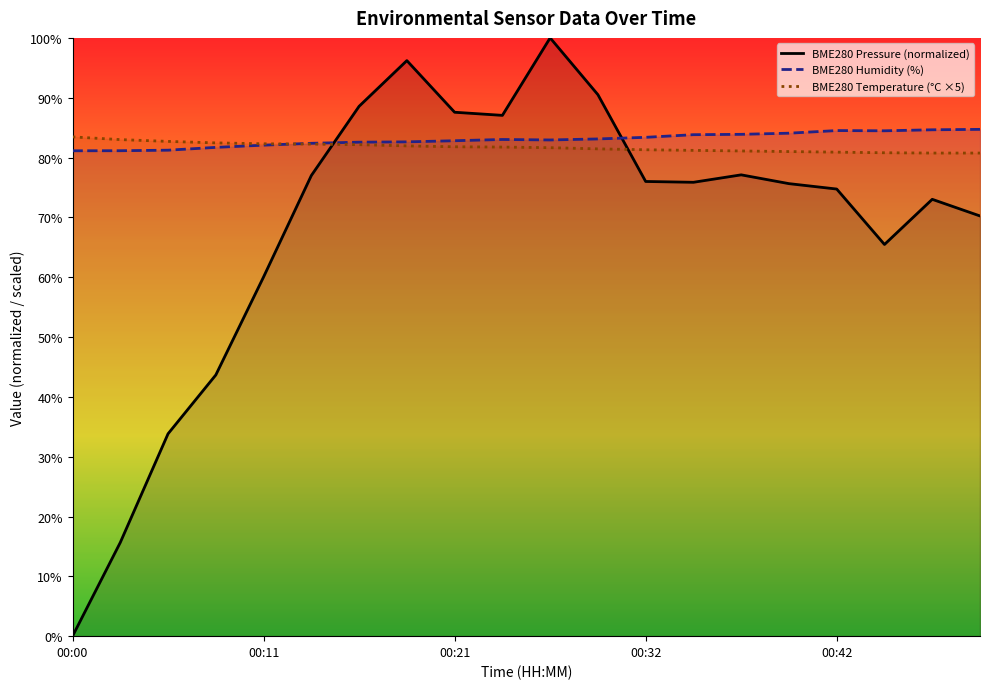

At which category is the sum across all series the highest?

00:26